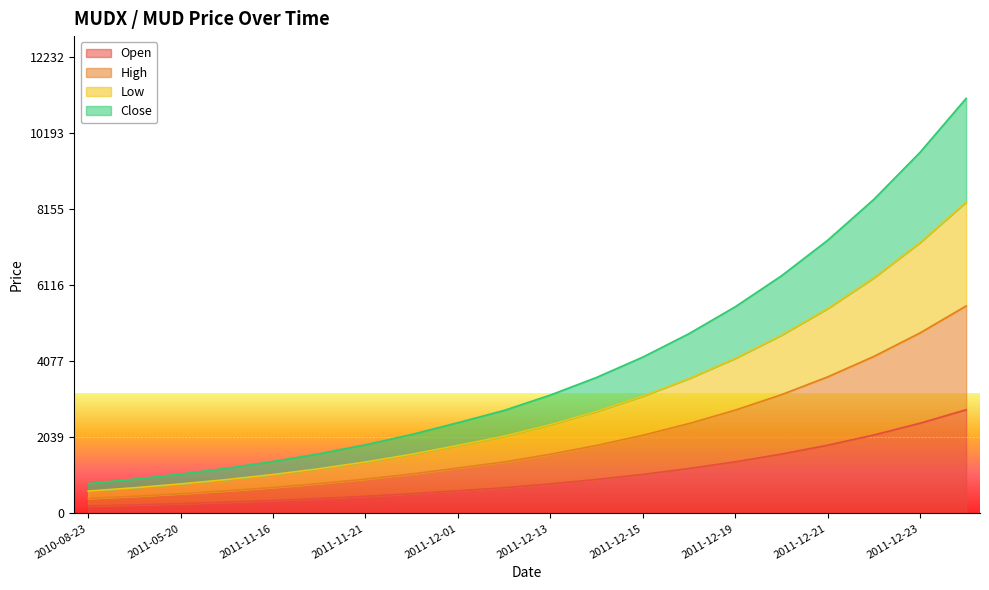

What is the value of the Low point at the 18th from the left?

6309